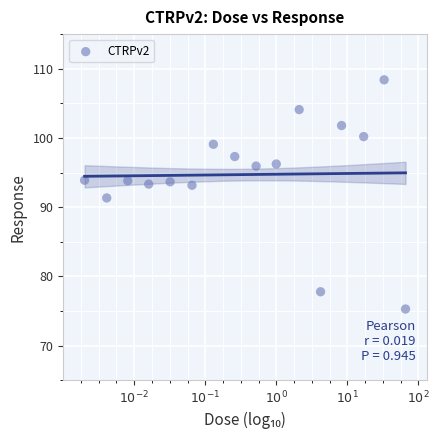

What is the range of Y values (max minus min)?

33.1